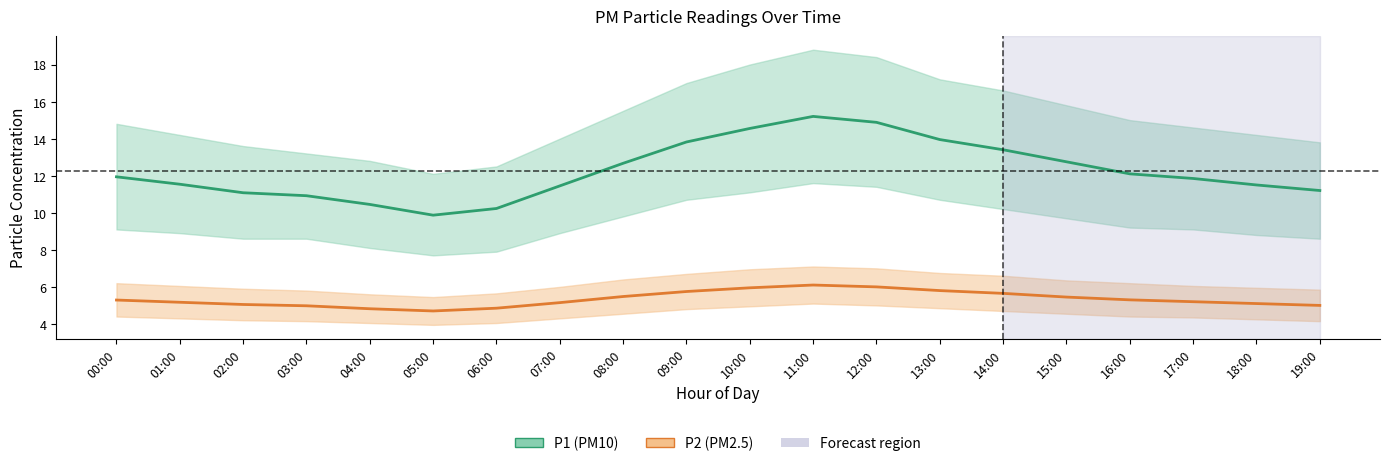

What is the value of the P2 (PM2.5) point at the 6th from the left?

4.7